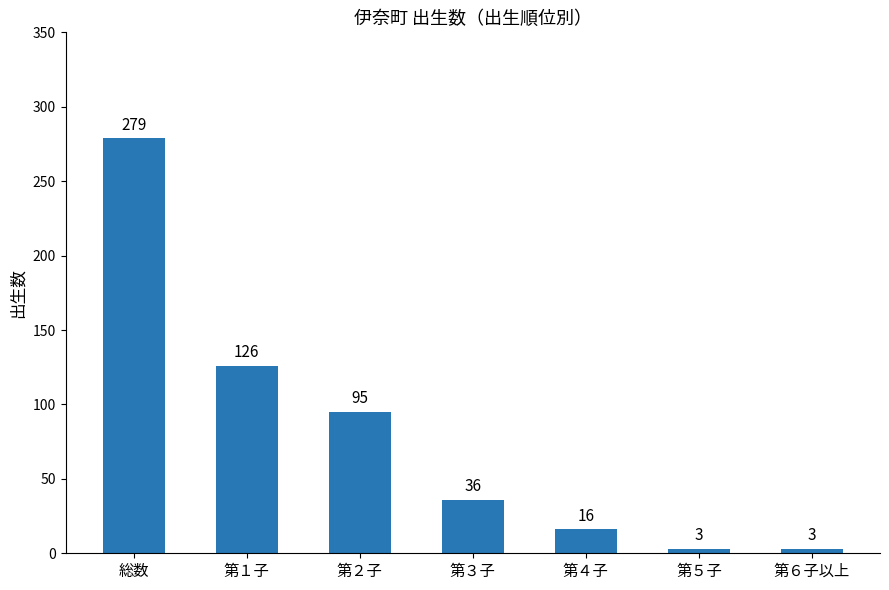

Which label corresponds to the largest value in the chart?

総数